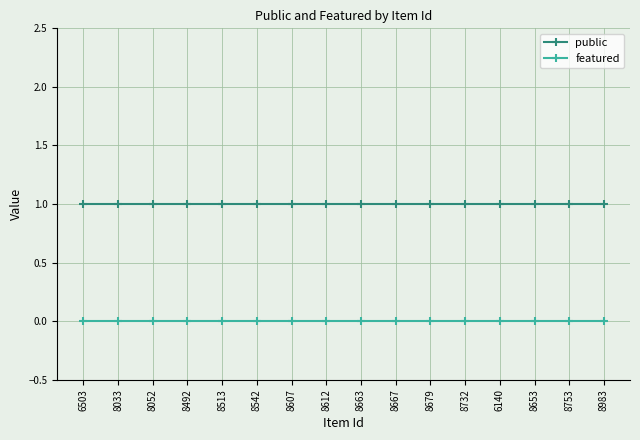

True or false: featured and public intersect in this chart.

False